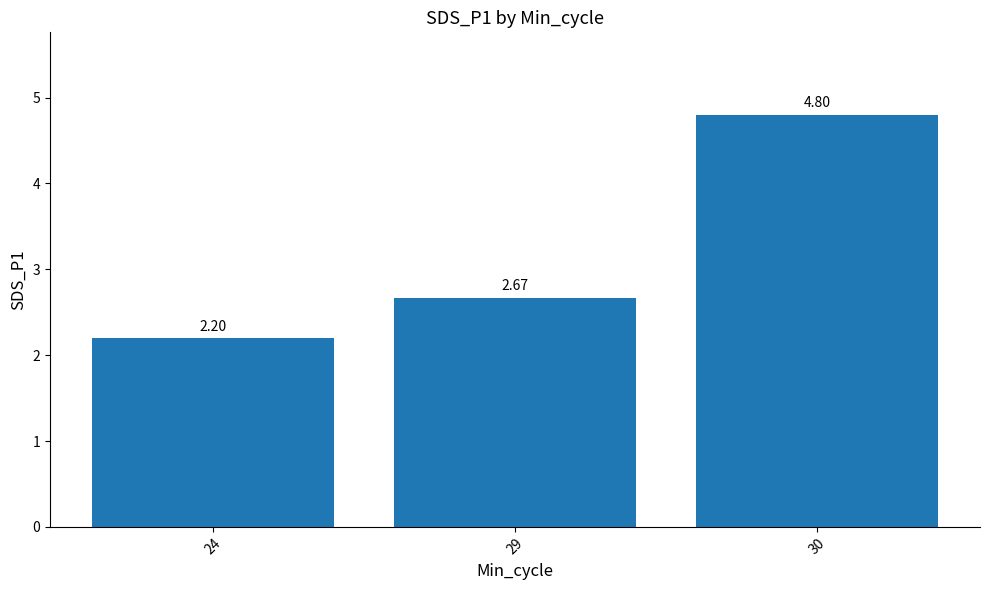

What is the difference between the values at 29 and 30?

2.1